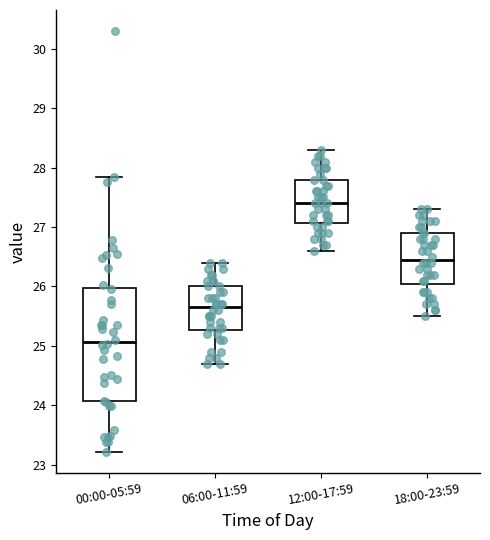

Which box's median line is the lowest?

00:00-05:59